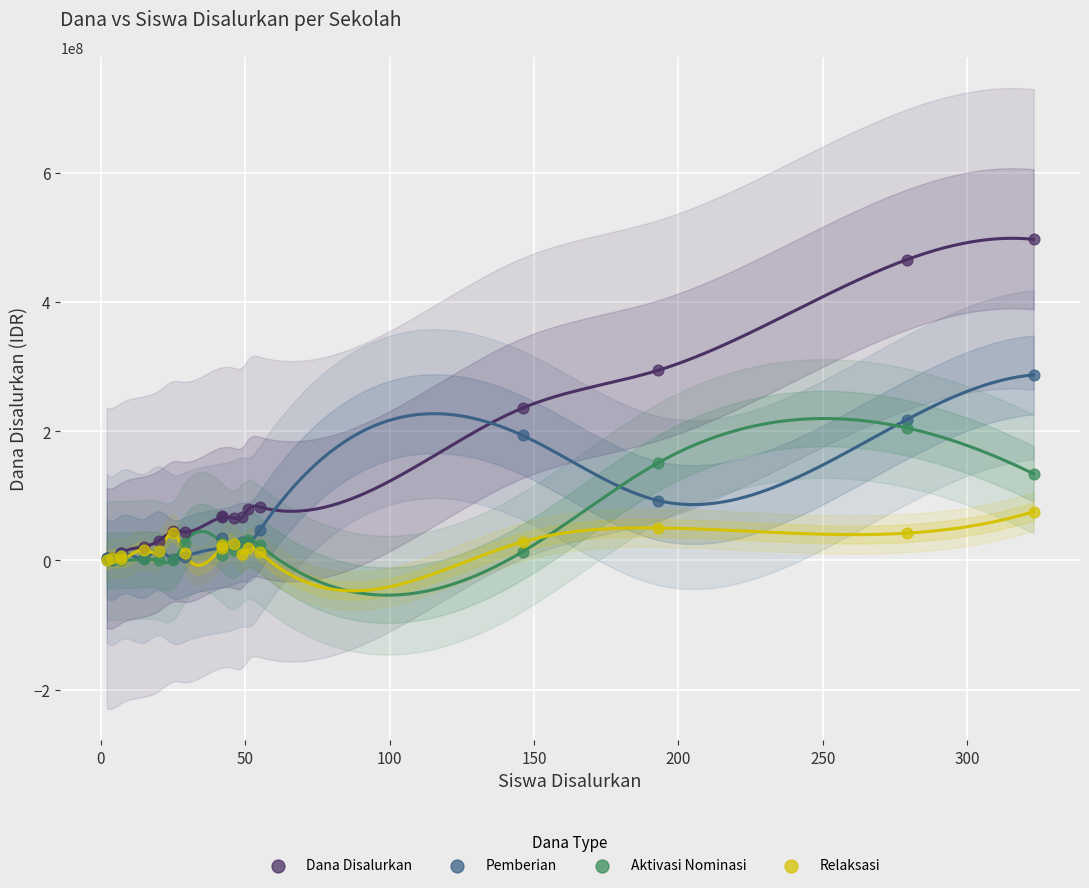

Across all series, what Y value is closest to 248400000?

235800000